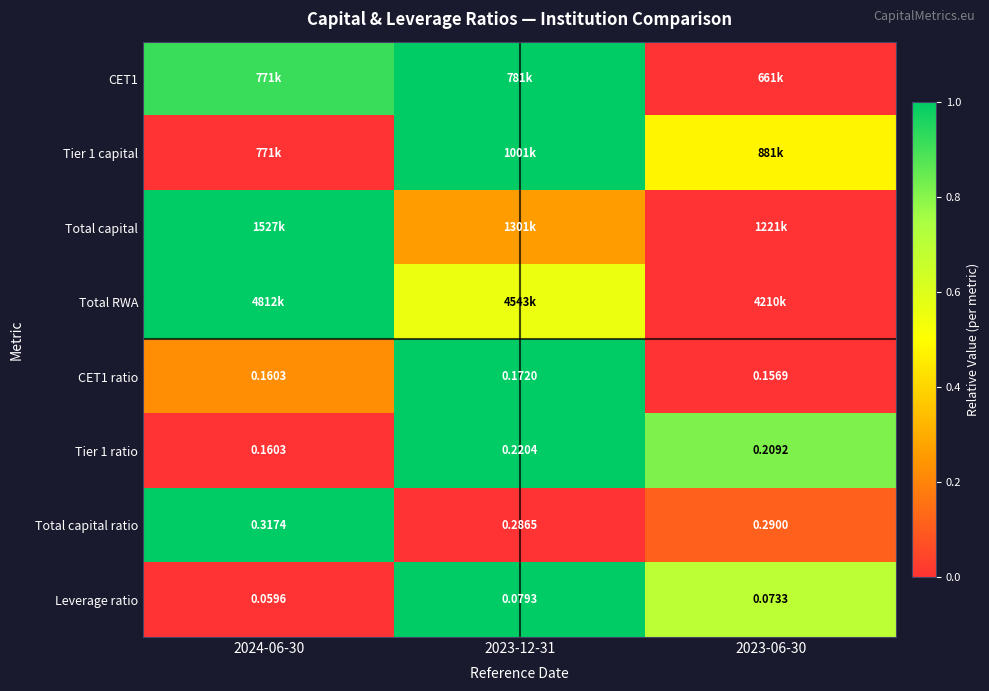

Which has a higher value, 2023-12-31 or 2023-06-30?

2023-12-31